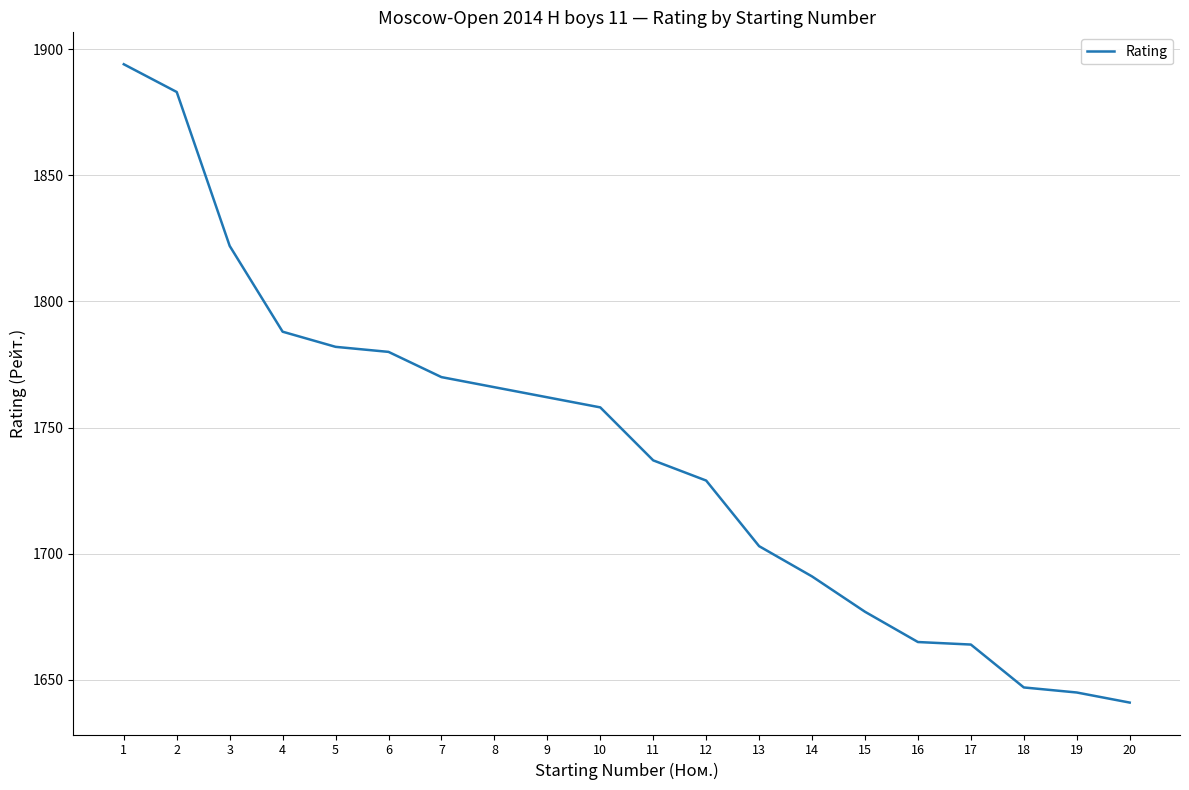

What is the change in value from 4 to 15?

-111